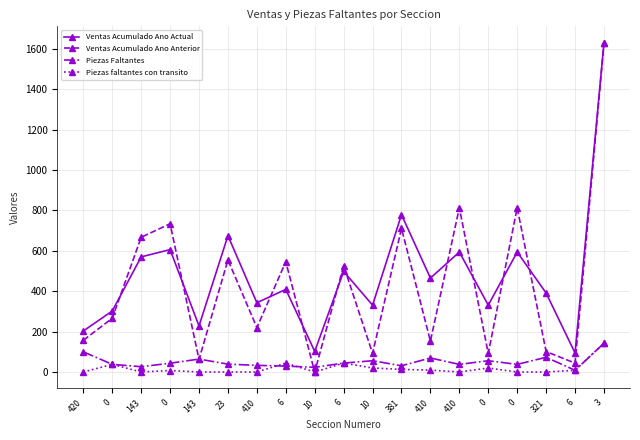

Where is the first local minimum for Piezas Faltantes?

143